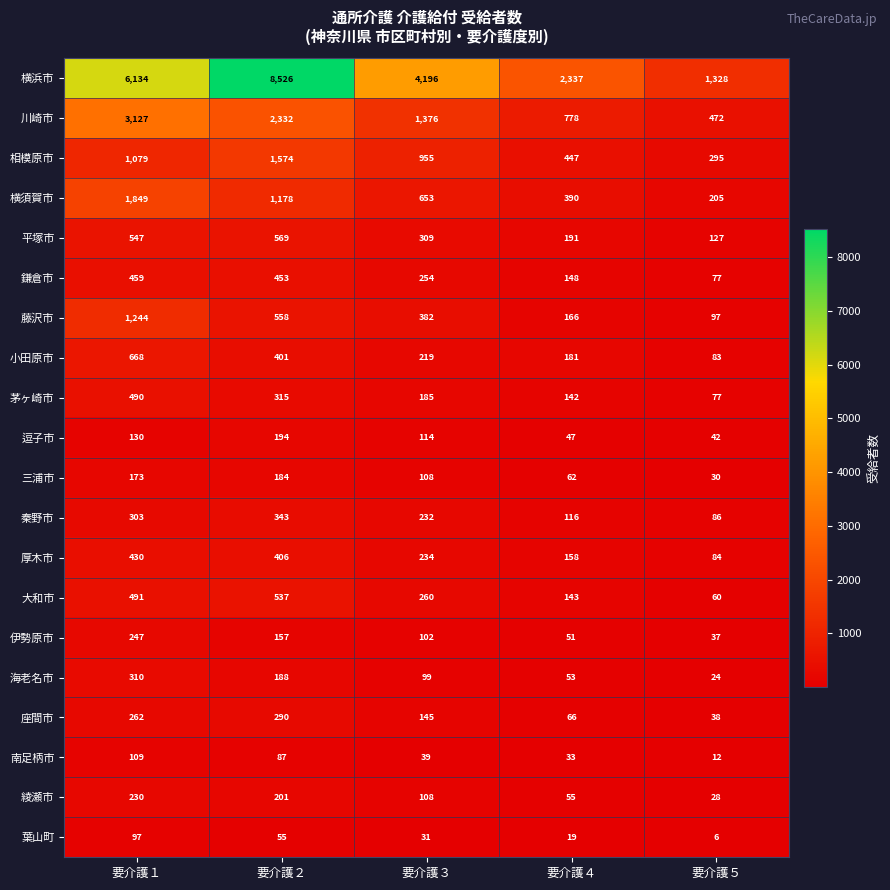

Which label corresponds to the largest value in the chart?

要介護２